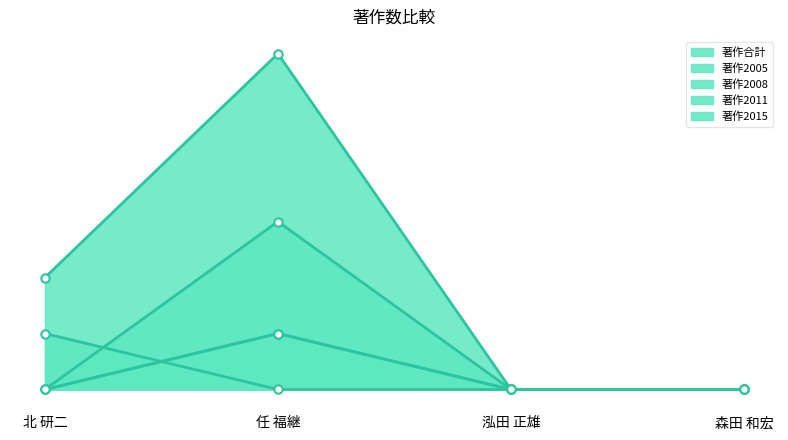

At which category is the sum across all series the highest?

任 福継